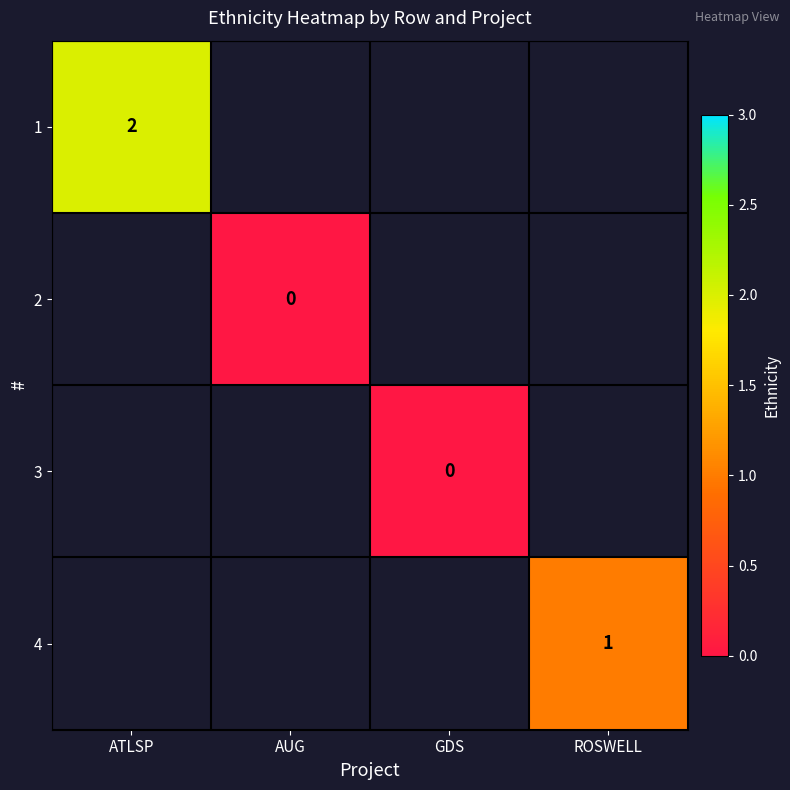

Which category has the highest value across all series?

ATLSP